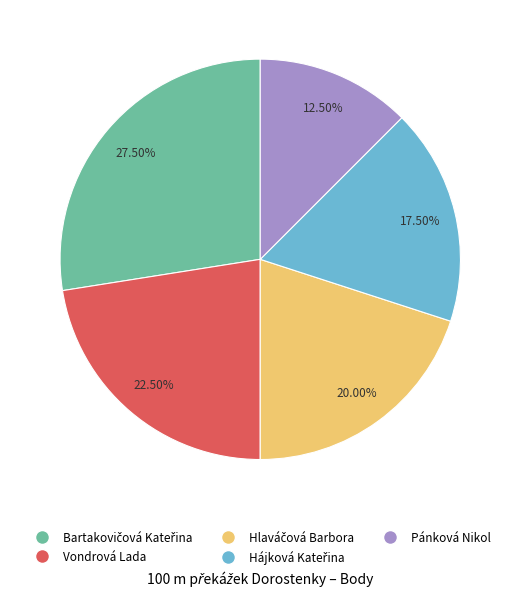

Which category has the smallest portion of the pie?

Pánková Nikol